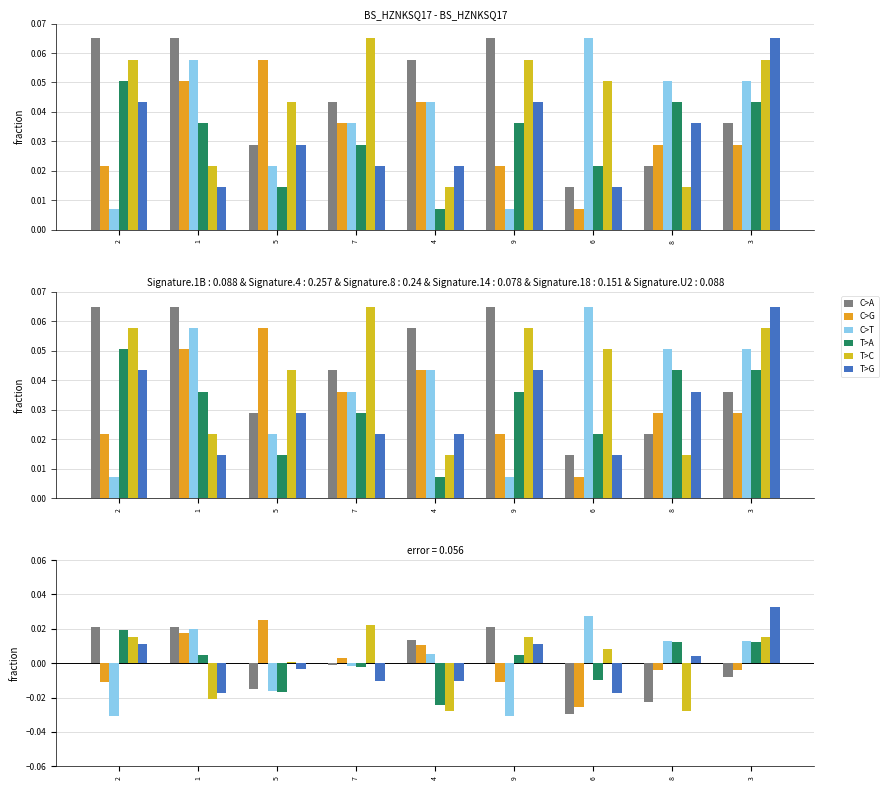

What is the label of the 1st bar from the right?

3